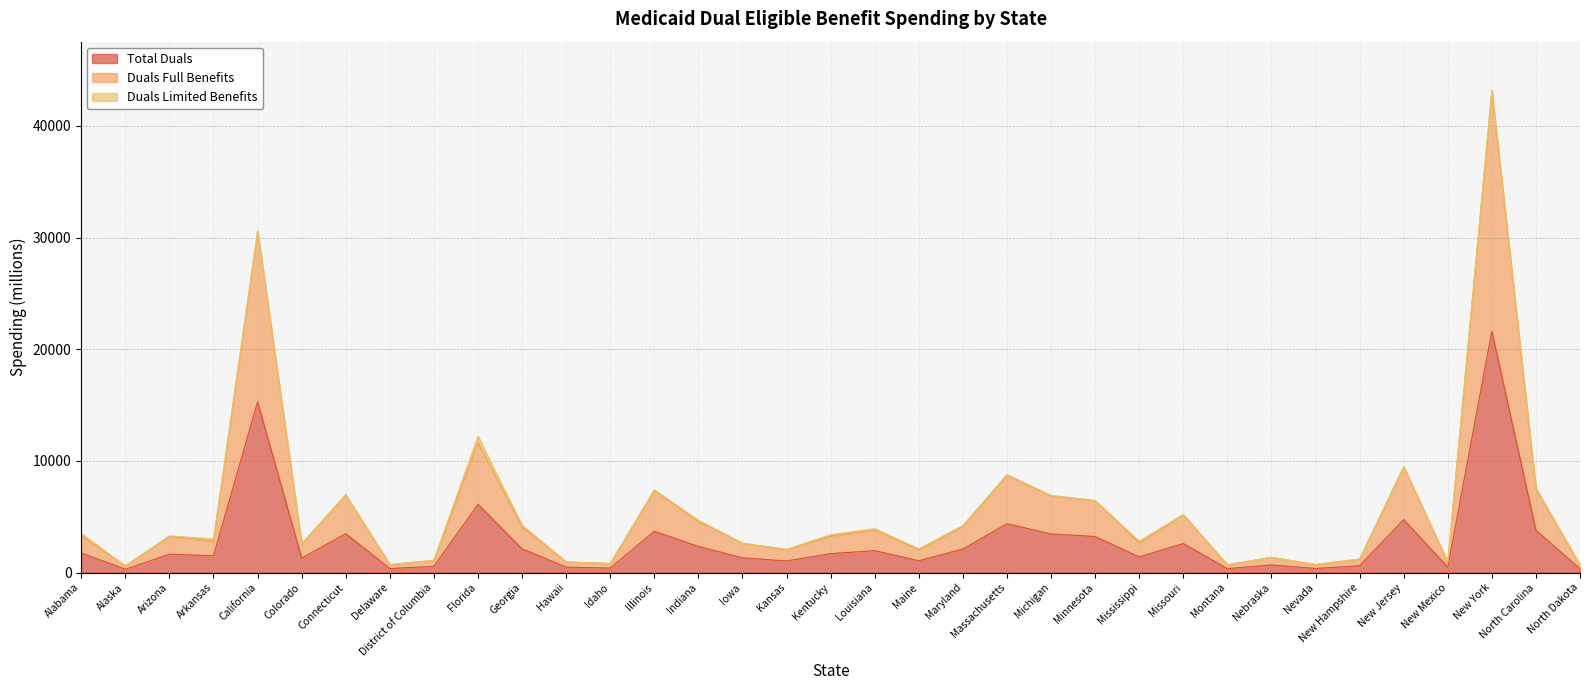

What is the average value of the Total Duals series?

2819